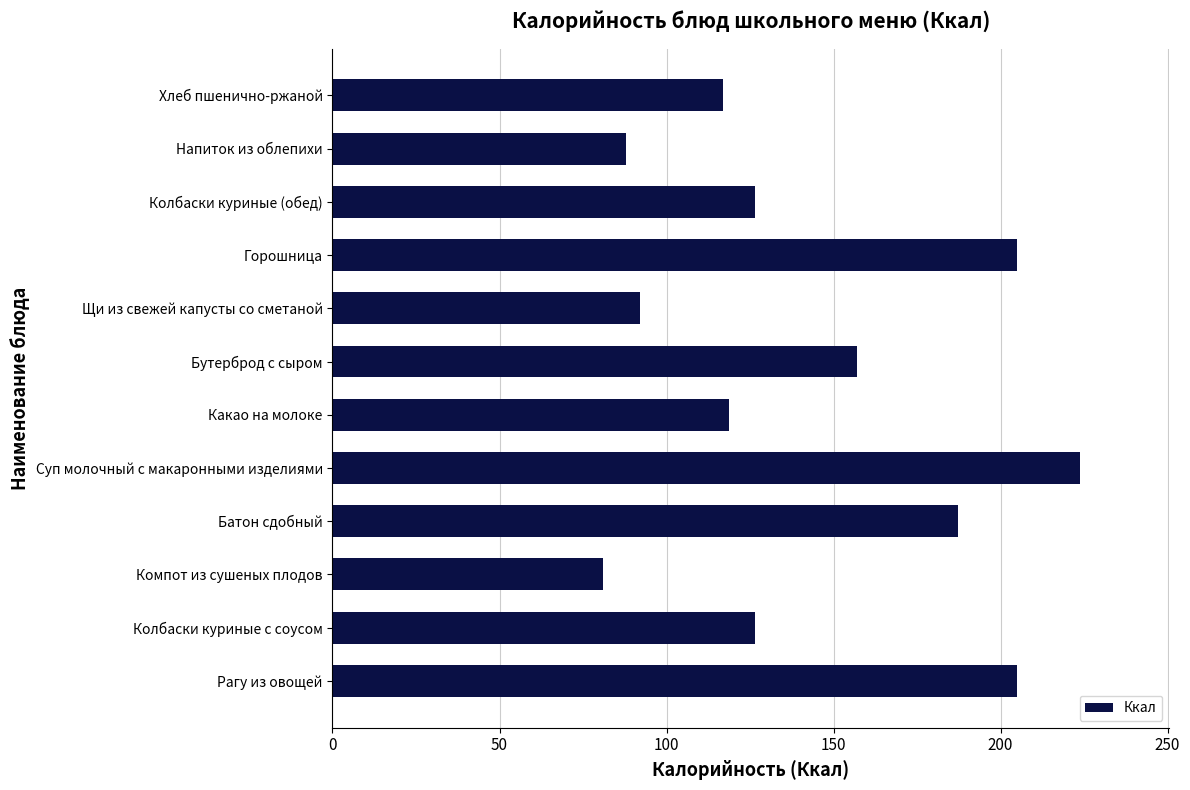

What is the greatest value displayed?

223.7